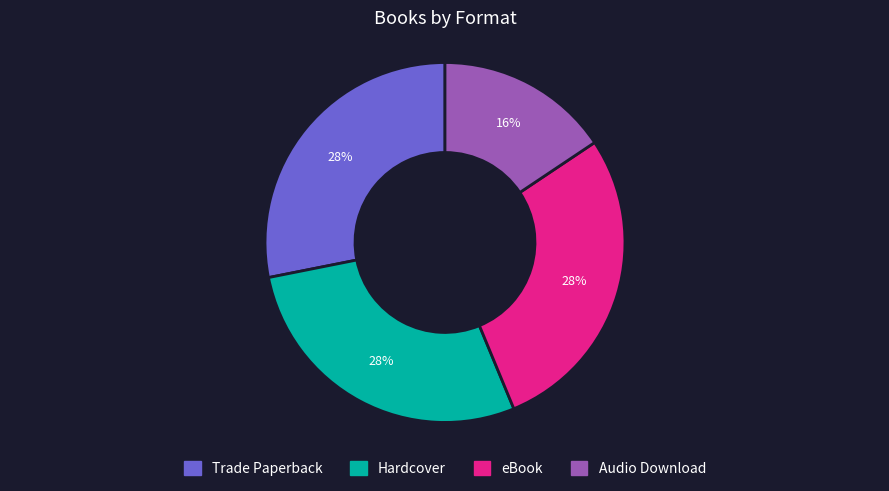

To the nearest percent, what portion does Hardcover represent?

28%